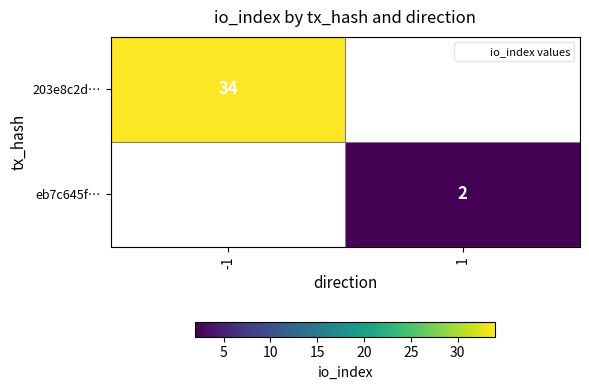

Is it true that eb7c645f… equals 3 at 1?

False